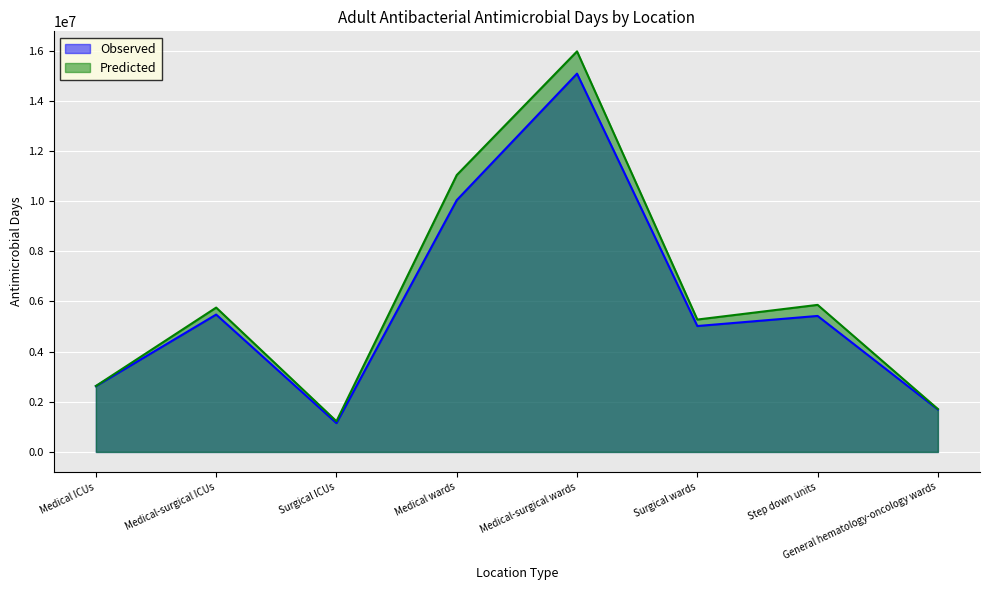

How many lines are shown in the chart?

2